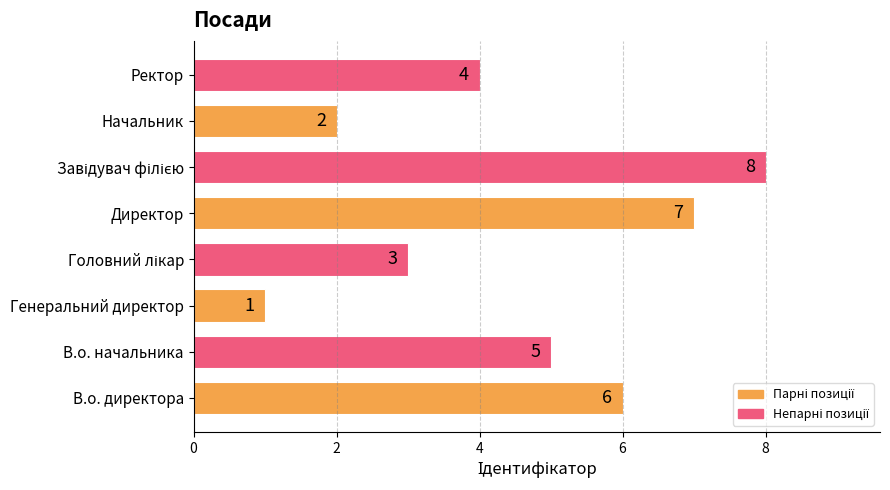

What is the change in value from В.о. начальника to Генеральний директор?

-4